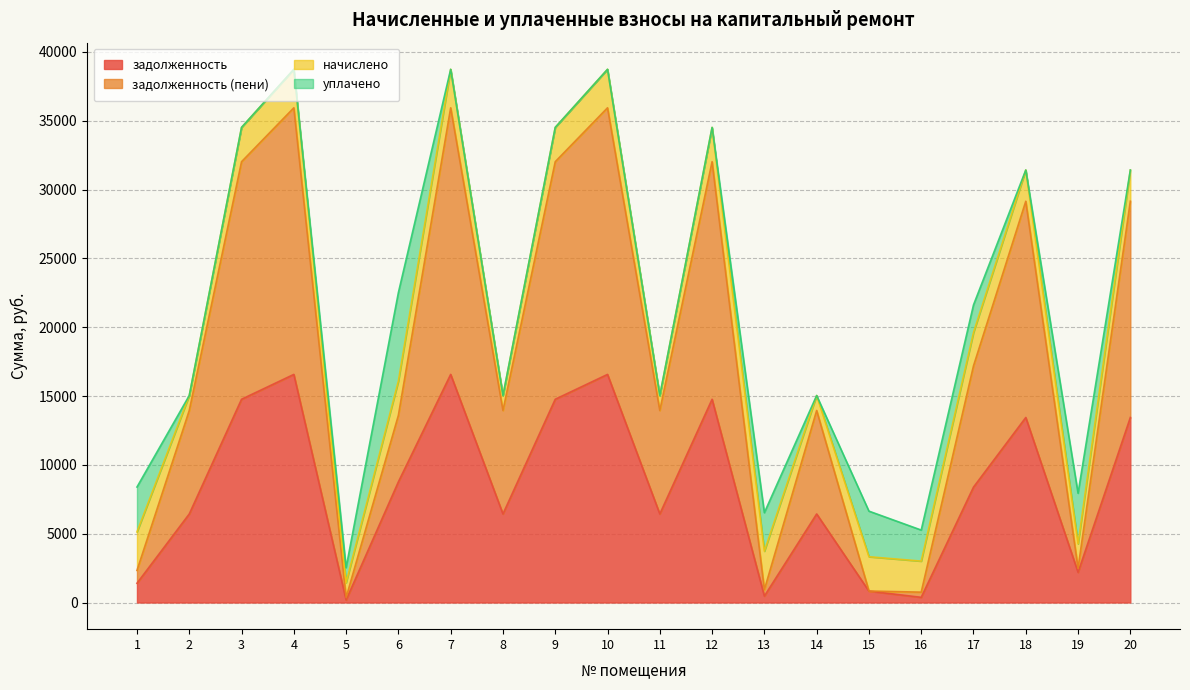

True or false: задолженность and задолженность (пени) intersect in this chart.

False